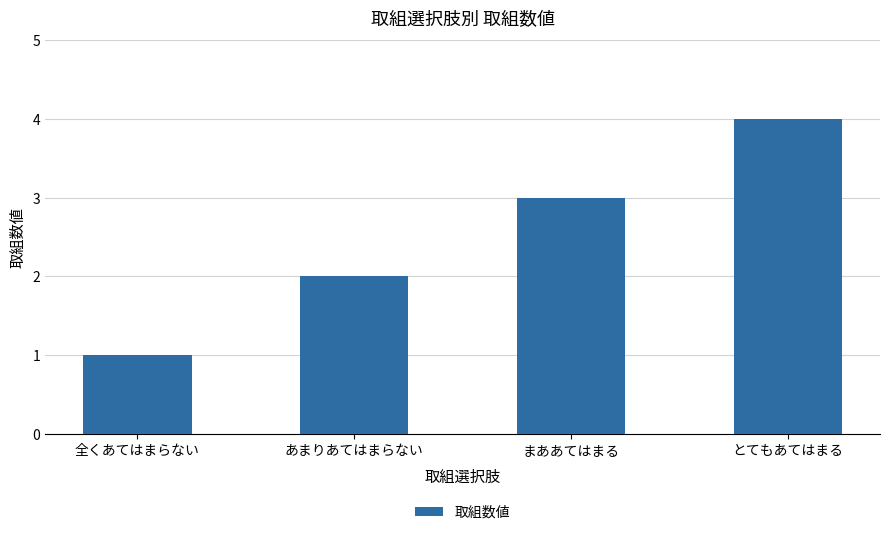

Reading right to left, what are all the values shown in this chart?

4	3	2	1